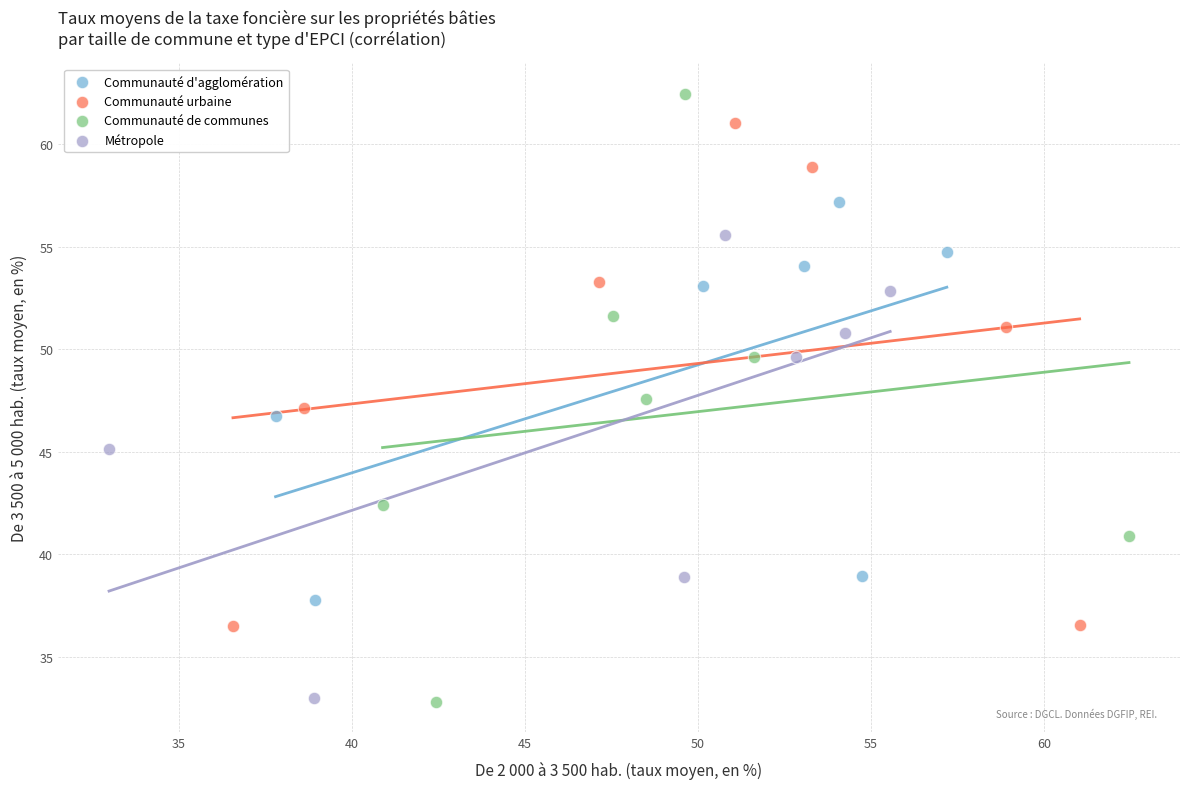

What are all the series names shown in the legend?

Communauté d'agglomération, Communauté urbaine, Communauté de communes, Métropole